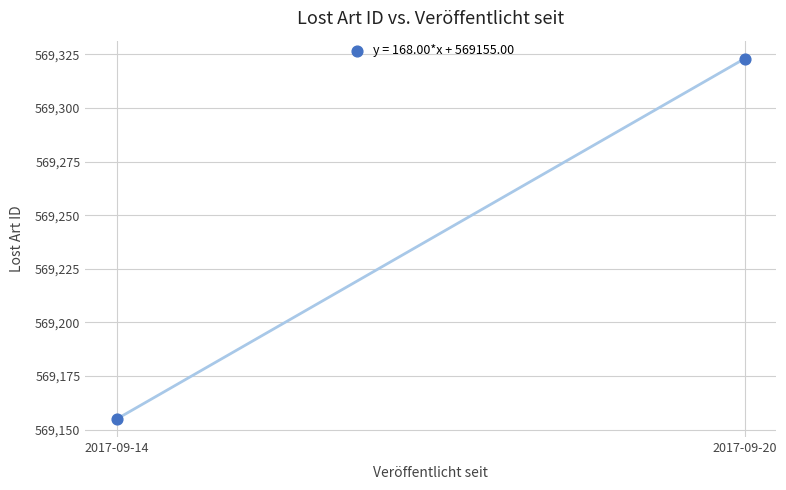

What is the average Y value?

569239